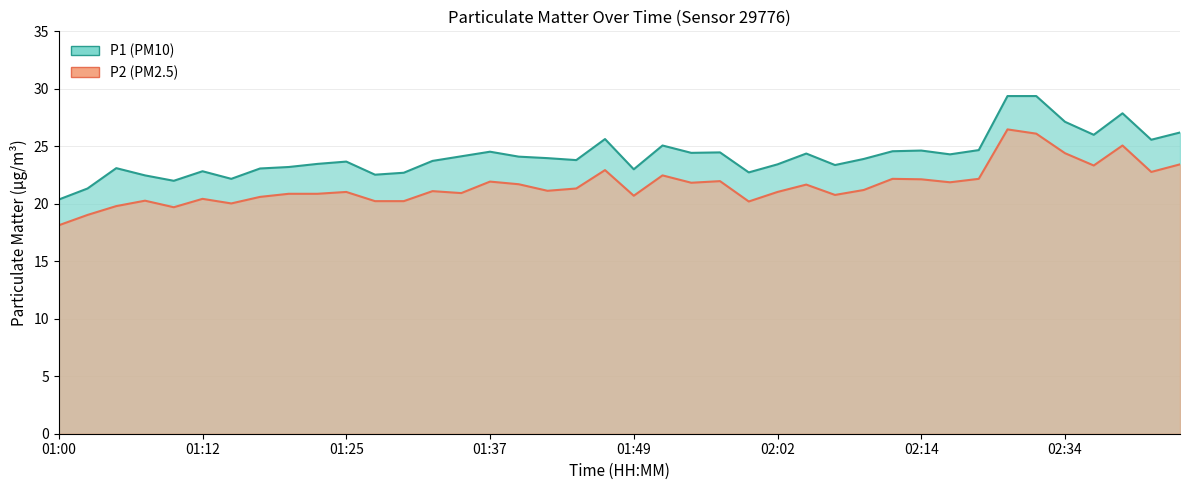

What is the average value of the P2 series?

21.6